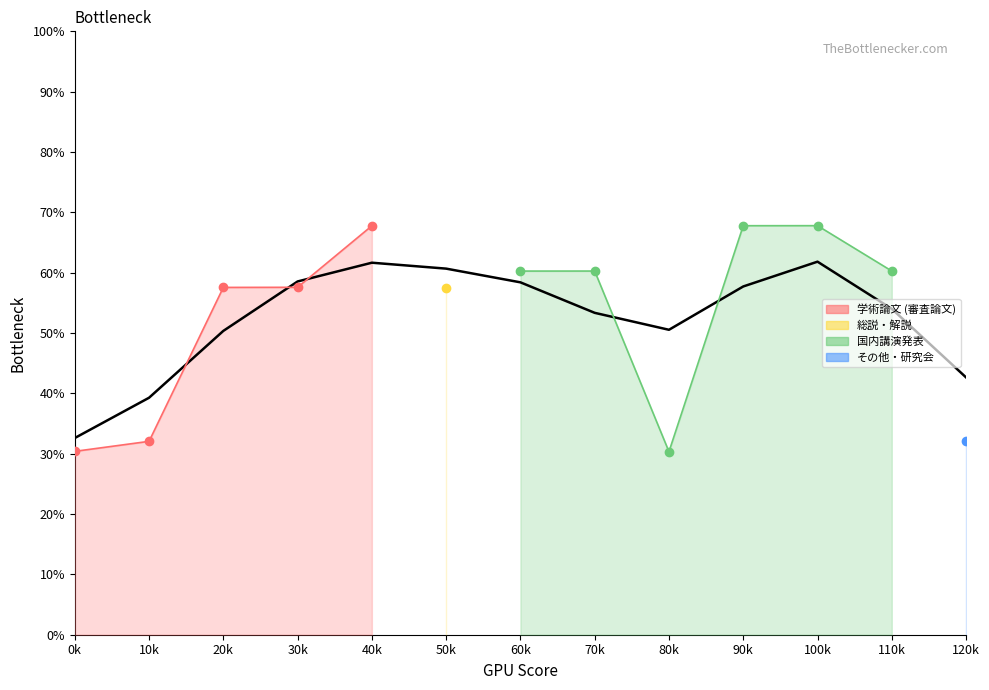

What is the label of the 5th point from the right?

80k